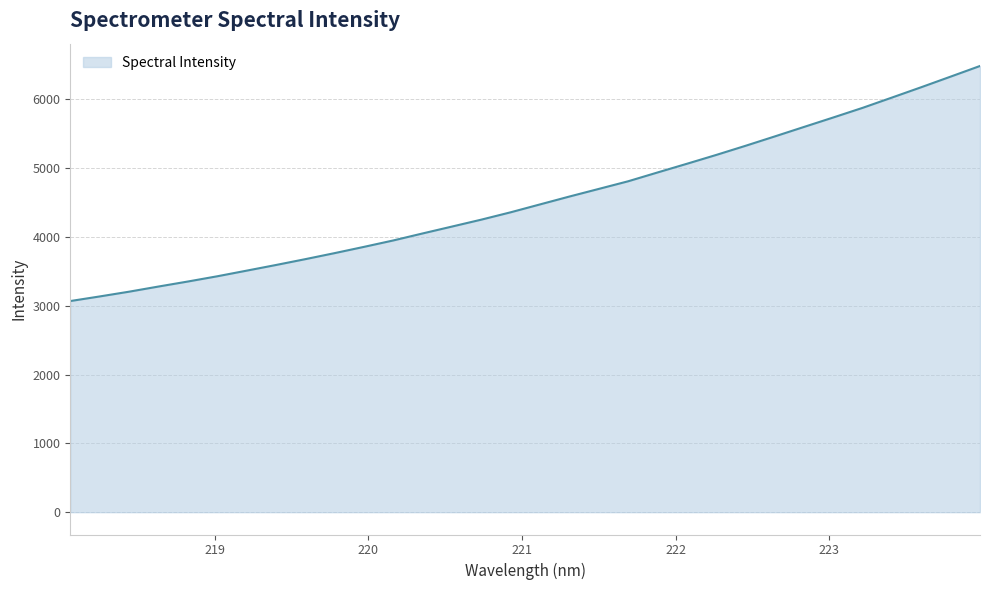

Count the number of values greater than 4474.

16